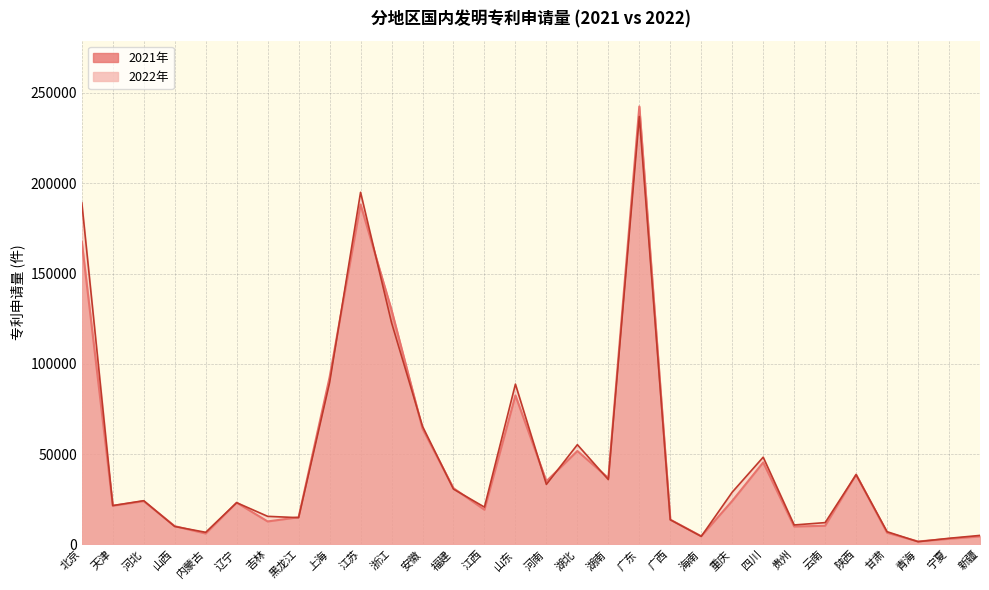

Which series changed the most between 吉林 and 上海?

2021年